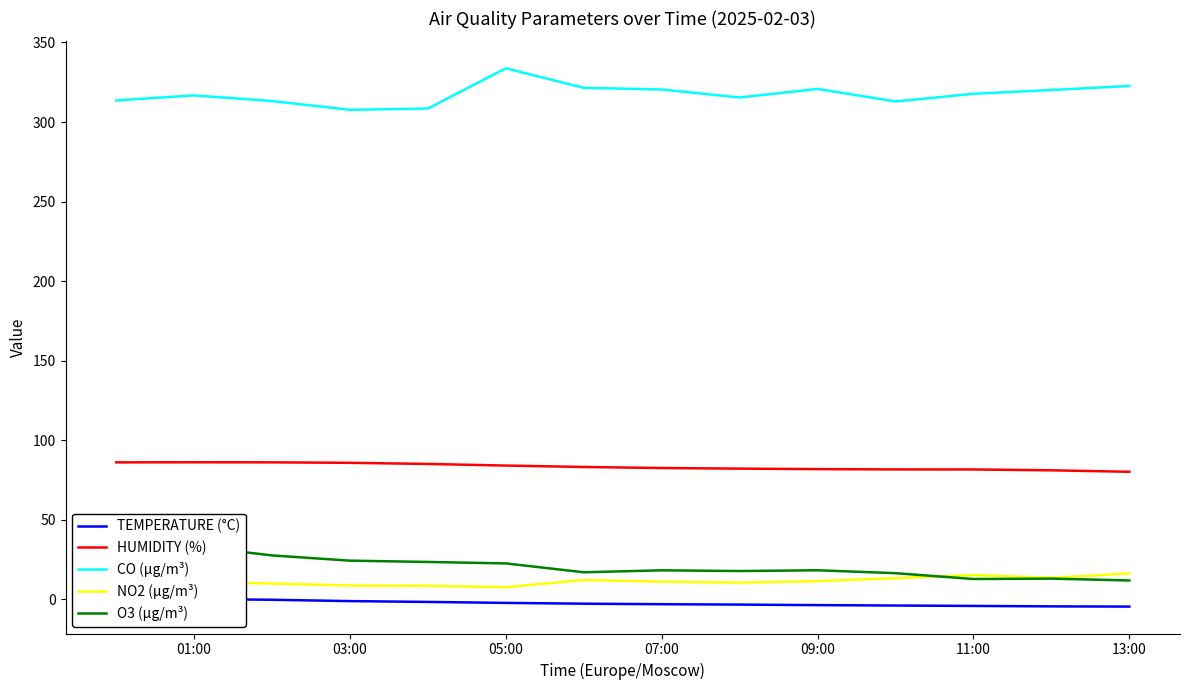

What is the maximum value for HUMIDITY (%)?

86.1